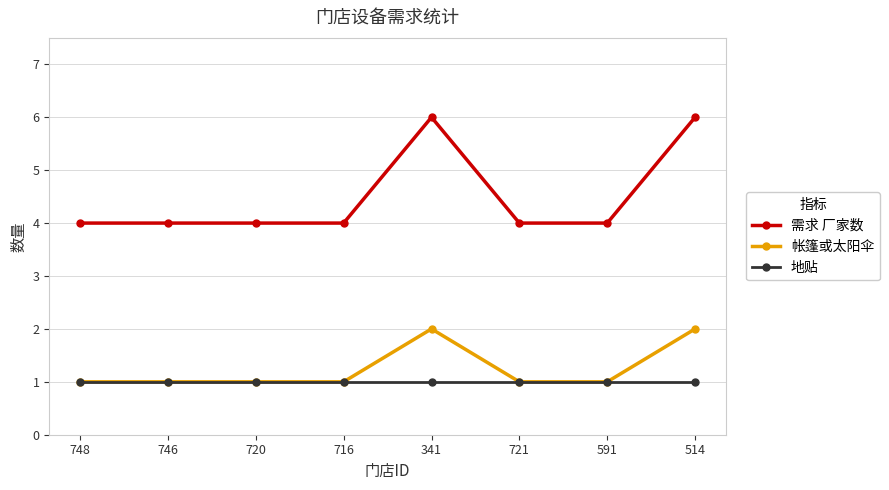

True or false: 地贴 and 需求 厂家数 intersect in this chart.

False